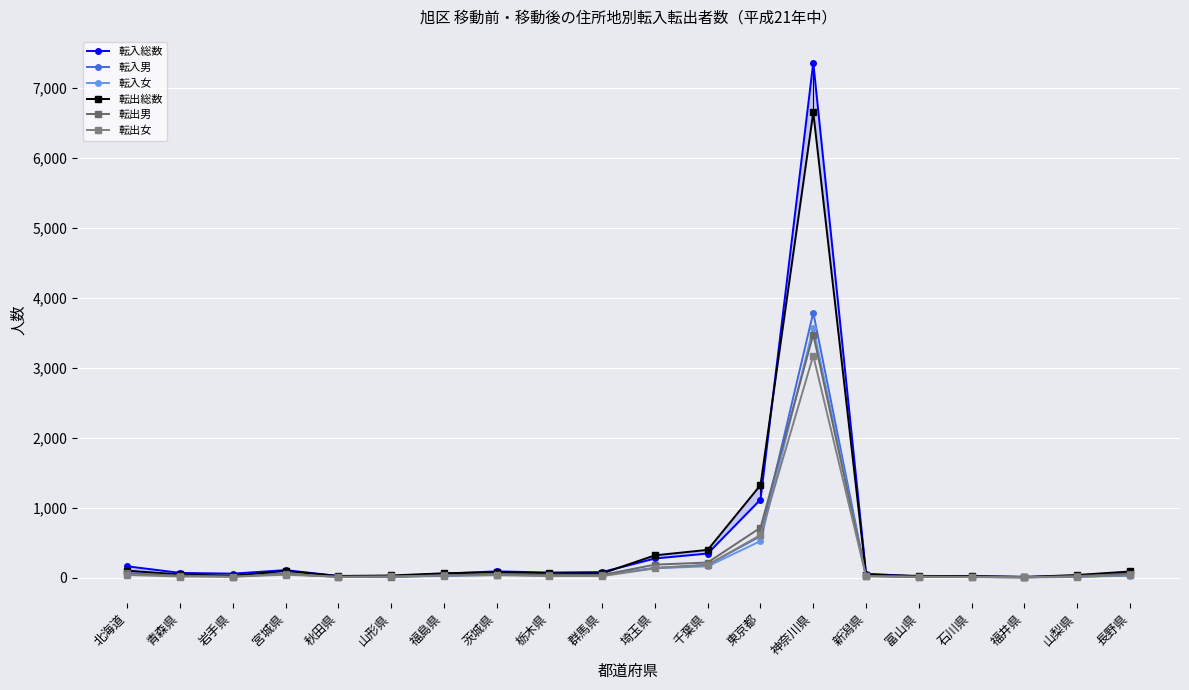

True or false: 転入総数 has a value of 150 at 茨城県.

False